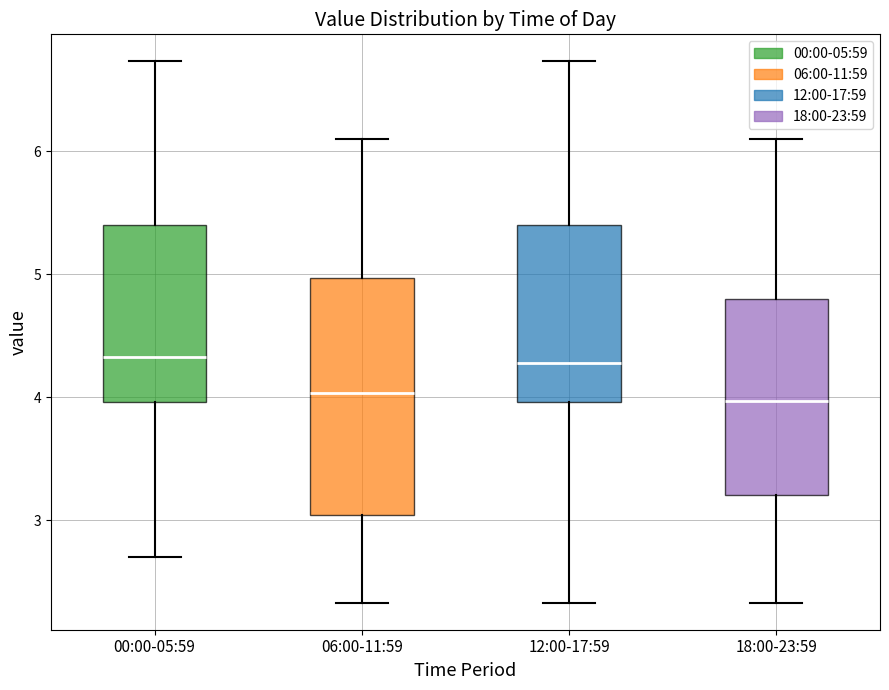

Reading left to right, read every box against the y-axis: the position of its median line, the range the box covers, and the ends of its whiskers. The values are not printed on the chart, so give them approximately, as read against the axis.

00:00-05:59: median 4.3, box 4.0 to 5.4, whiskers 2.7 to 6.7
06:00-11:59: median 4.0, box 3.0 to 5.0, whiskers 2.3 to 6.1
12:00-17:59: median 4.3, box 4.0 to 5.4, whiskers 2.3 to 6.7
18:00-23:59: median 4.0, box 3.2 to 4.8, whiskers 2.3 to 6.1